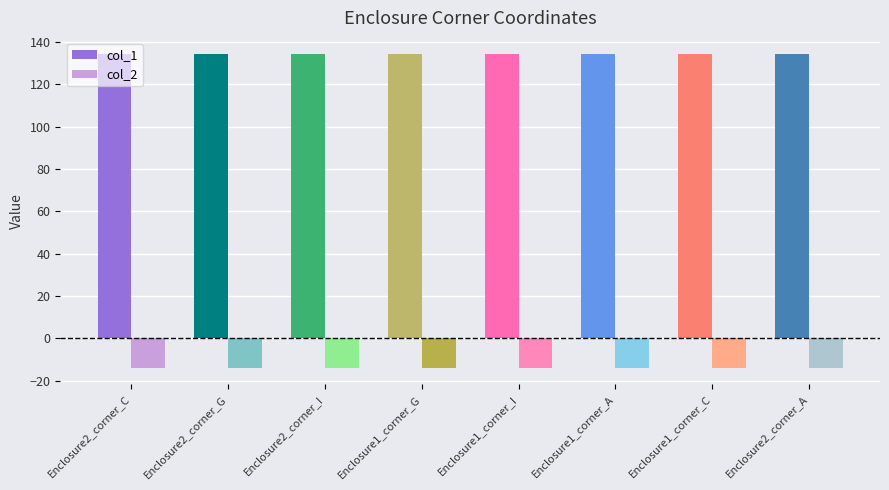

How many bars are there in each group?

2